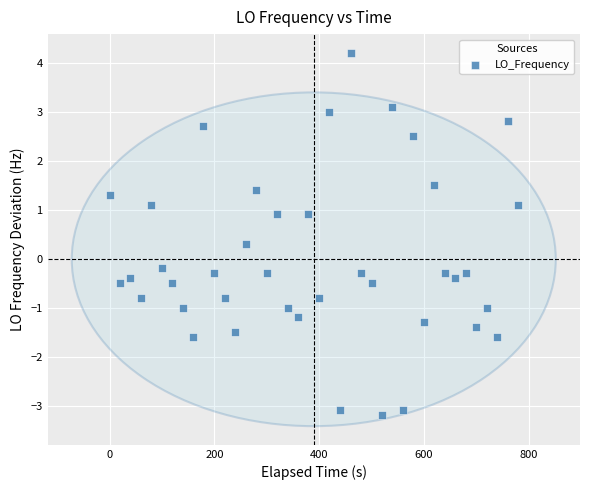

What is the range of X values (max minus min)?

779.9